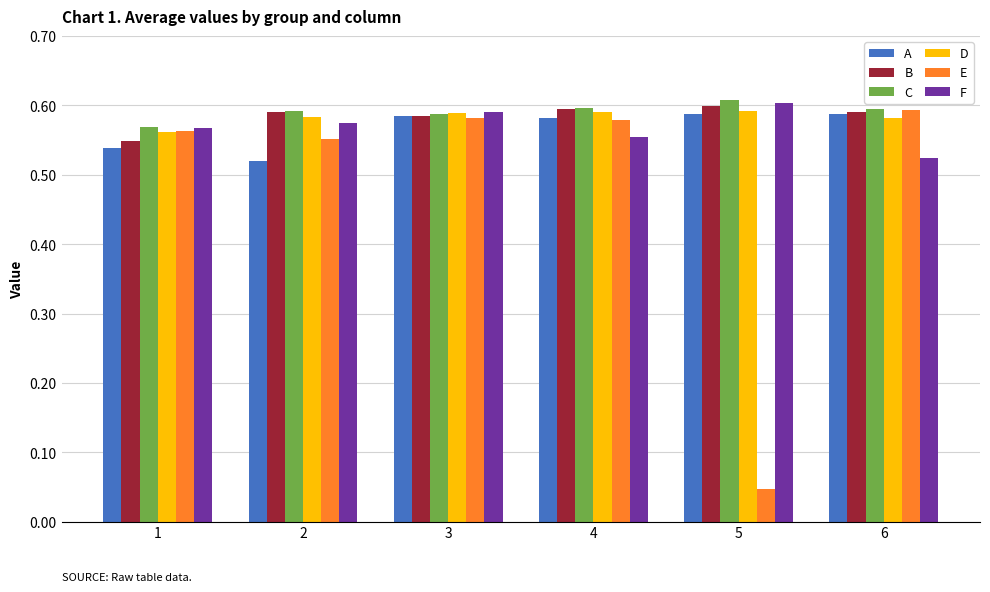

True or false: C has a value of 0.2 at 4.

False